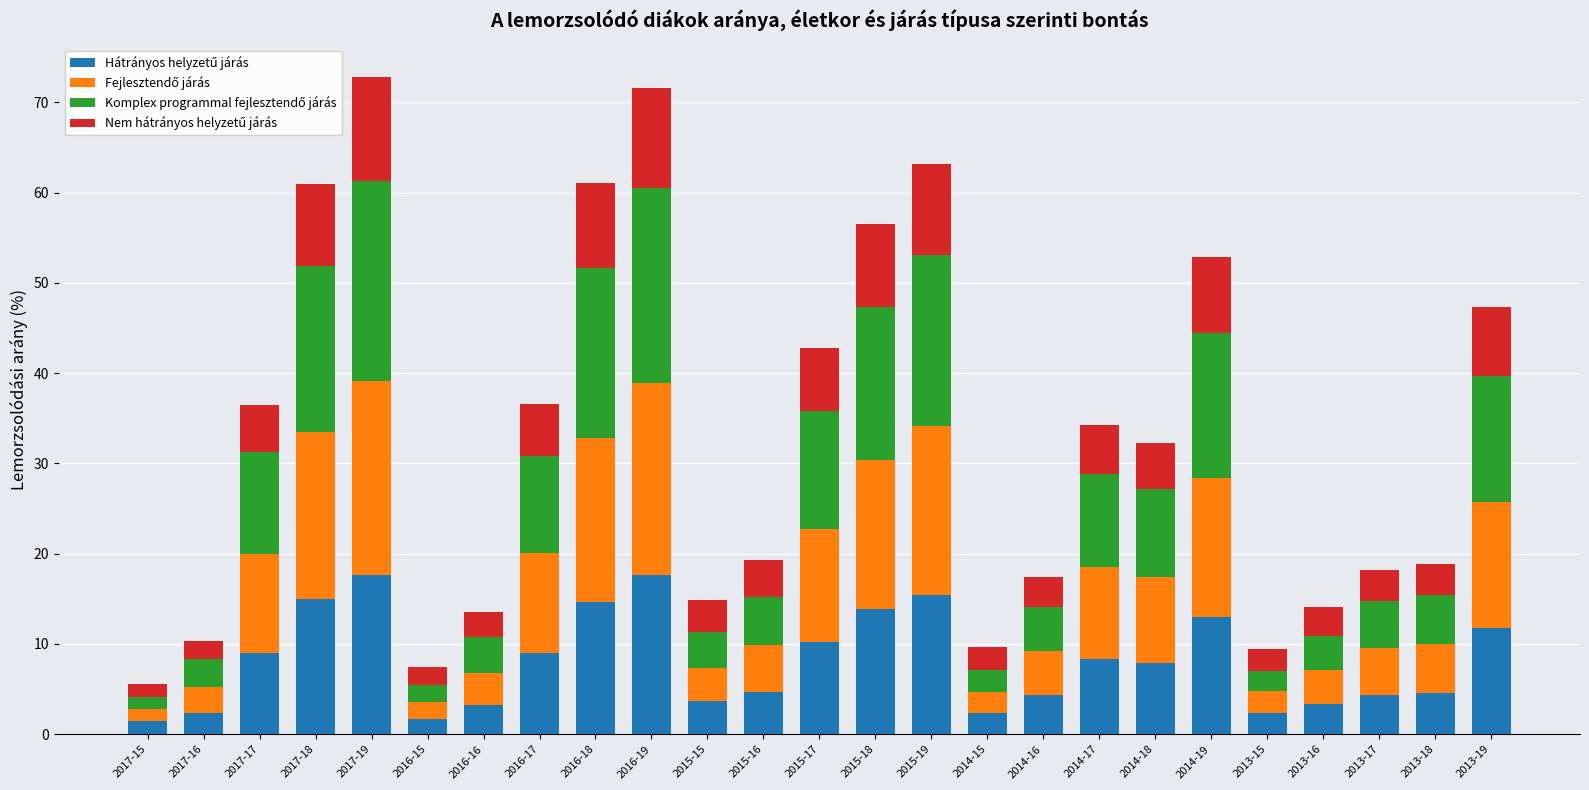

What is the total value across all series at 2013-15?

9.5